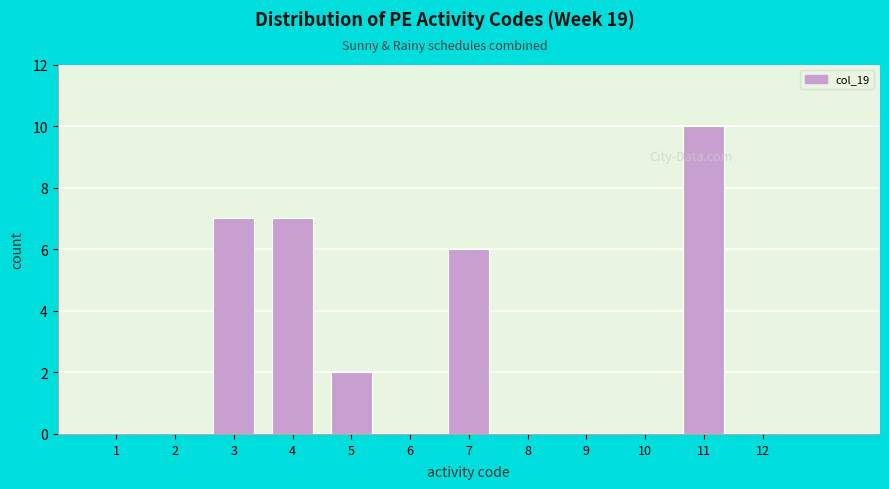

Read the value at 11, to the nearest 5.

10